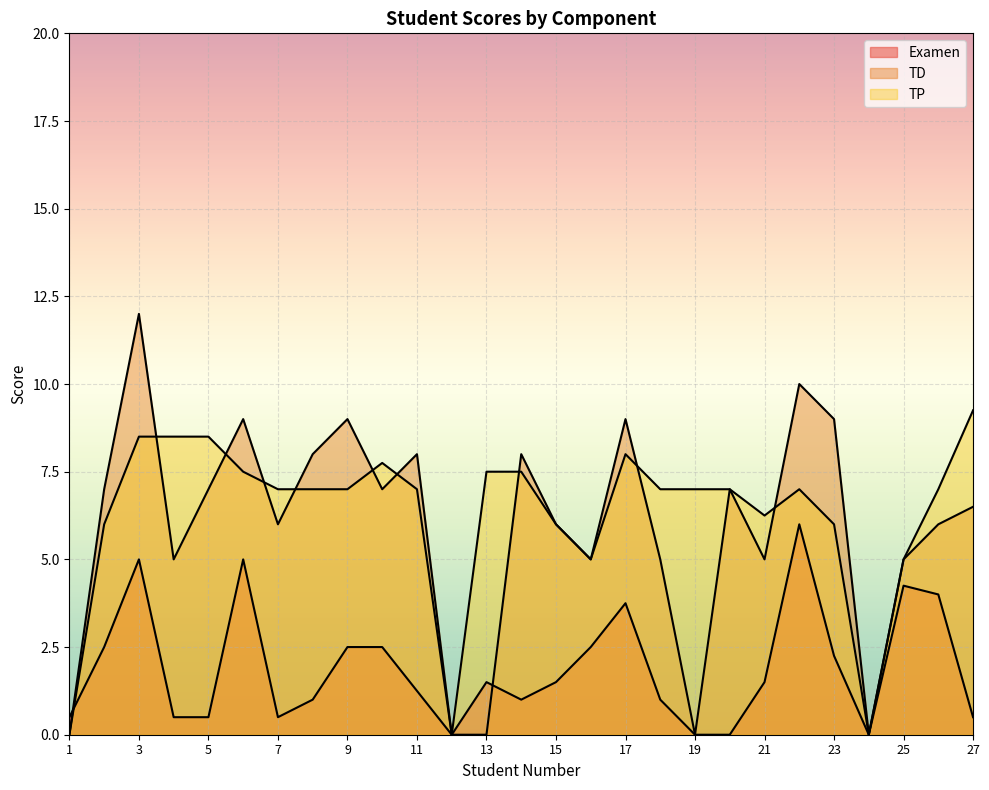

Between which two adjacent categories do TP and TD first intersect?

3 and 4